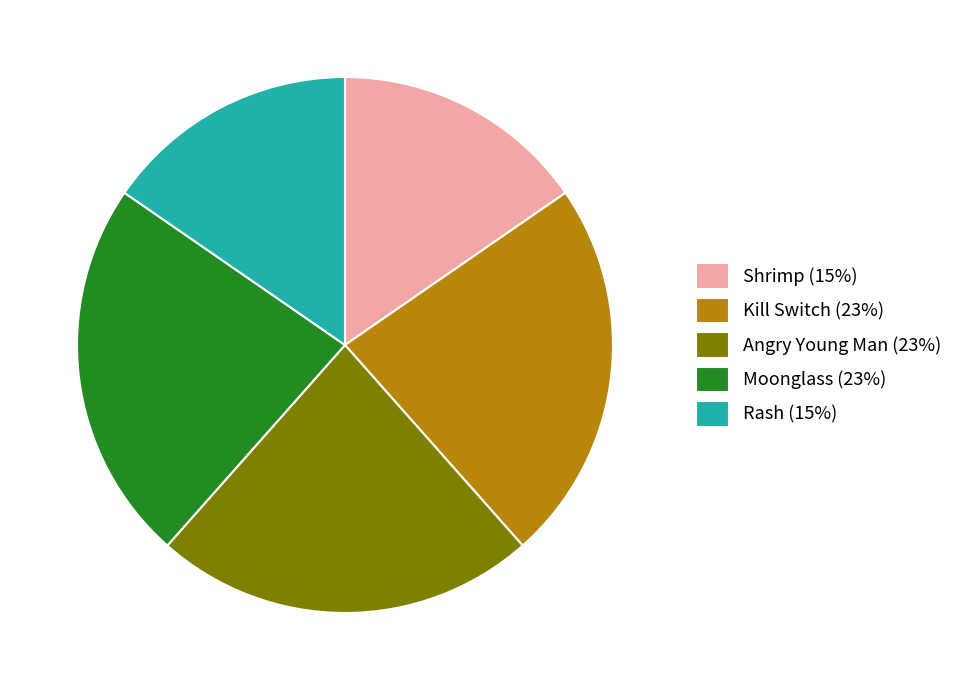

Is there a majority slice in this chart?

No